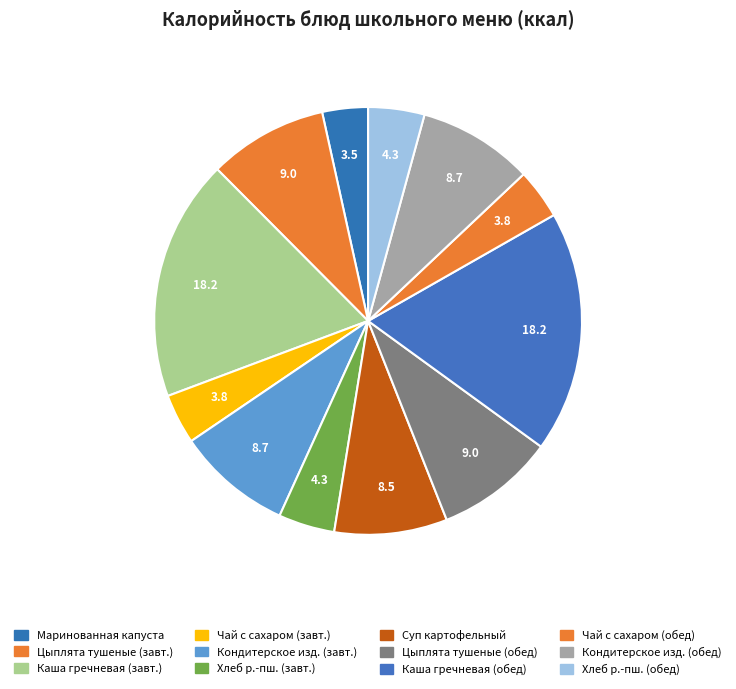

True or false: Цыплята тушеные (обед) accounts for 21% of the total.

False